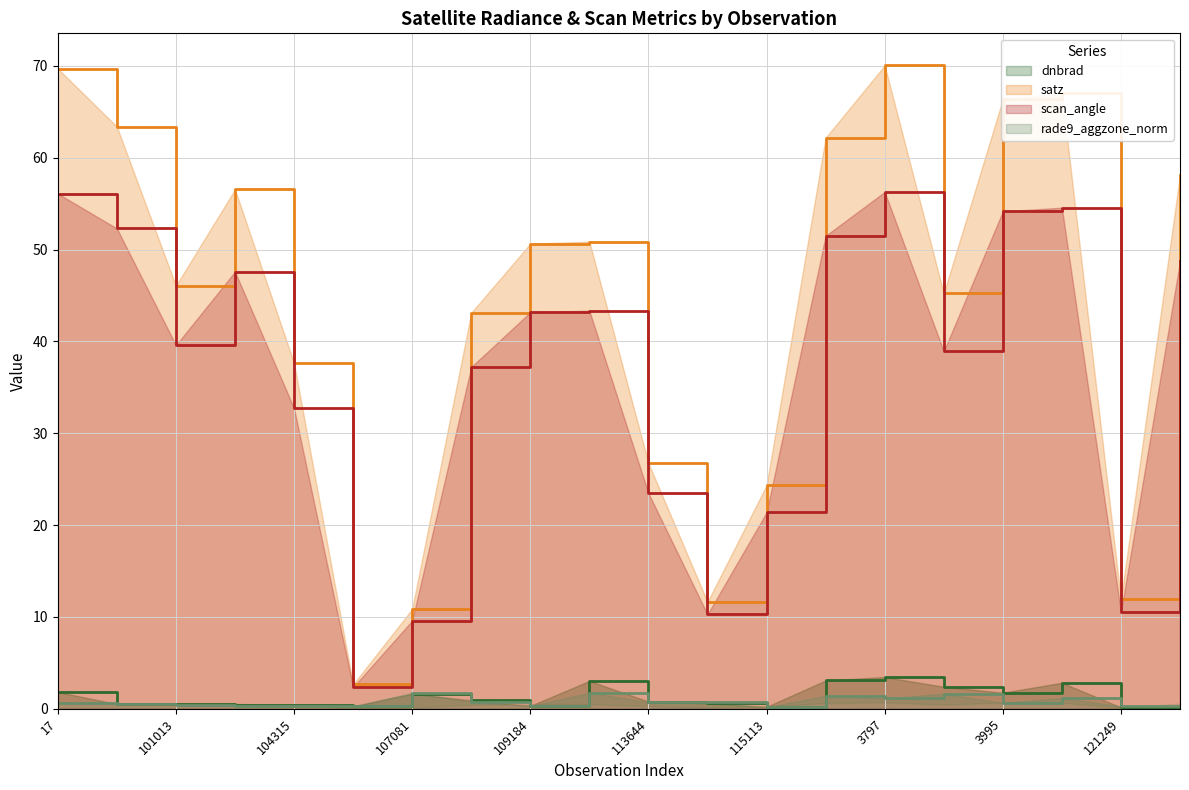

True or false: rade9_aggzone_norm has more than 2 interior local peaks.

True